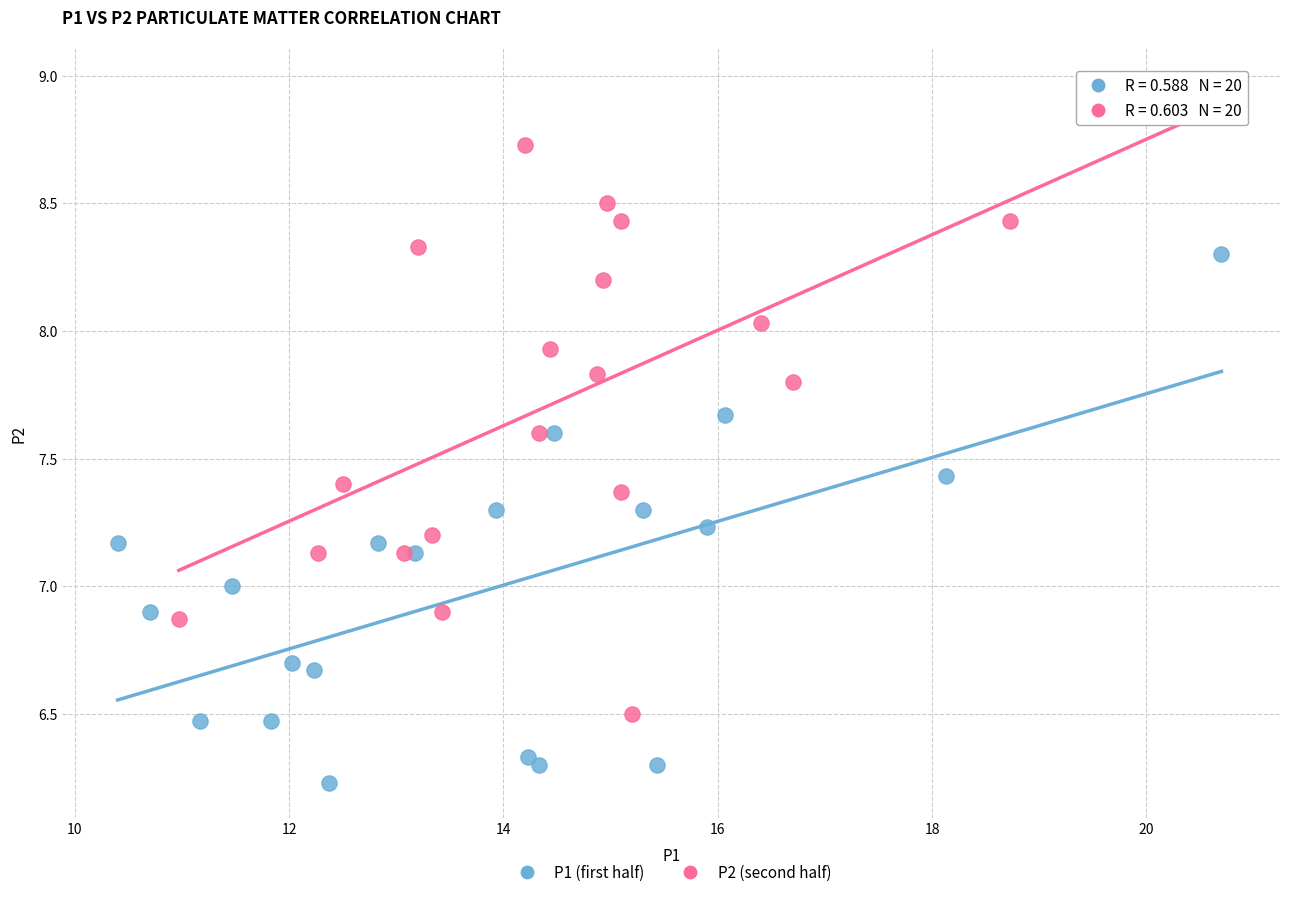

Which series reaches the maximum Y coordinate?

P2 (second half)